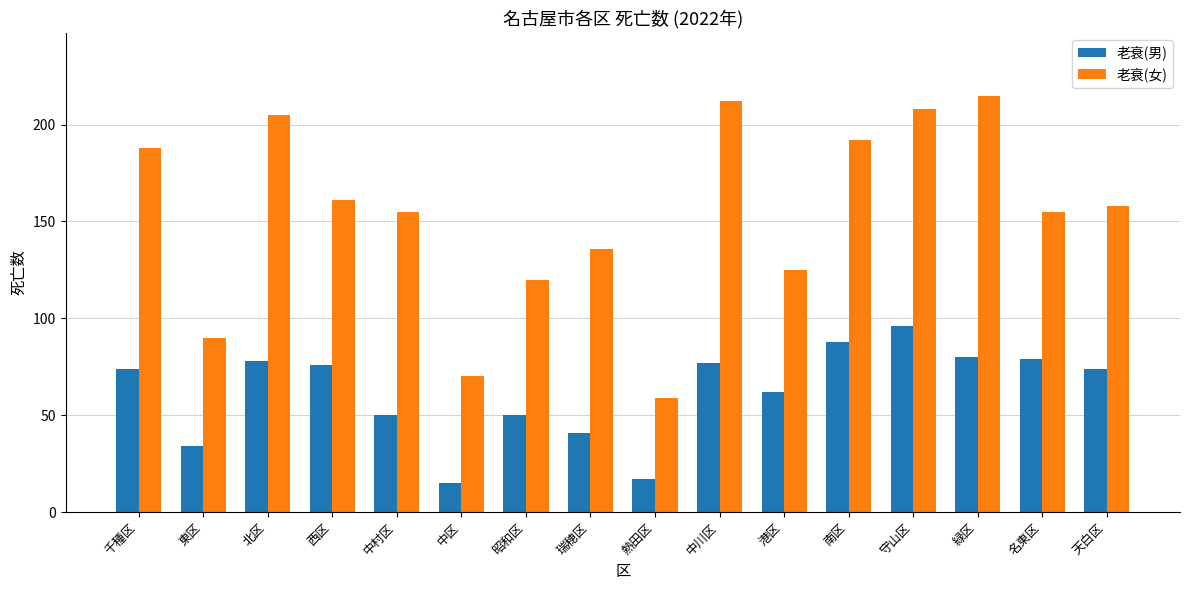

Reading left to right, list all the values displayed in this chart.

老衰(男): 千種区=74	東区=34	北区=78	西区=76	中村区=50	中区=15	昭和区=50	瑞穂区=41	熱田区=17	中川区=77	港区=62	南区=88	守山区=96	緑区=80	名東区=79	天白区=74
老衰(女): 千種区=188	東区=90	北区=205	西区=161	中村区=155	中区=70	昭和区=120	瑞穂区=136	熱田区=59	中川区=212	港区=125	南区=192	守山区=208	緑区=215	名東区=155	天白区=158